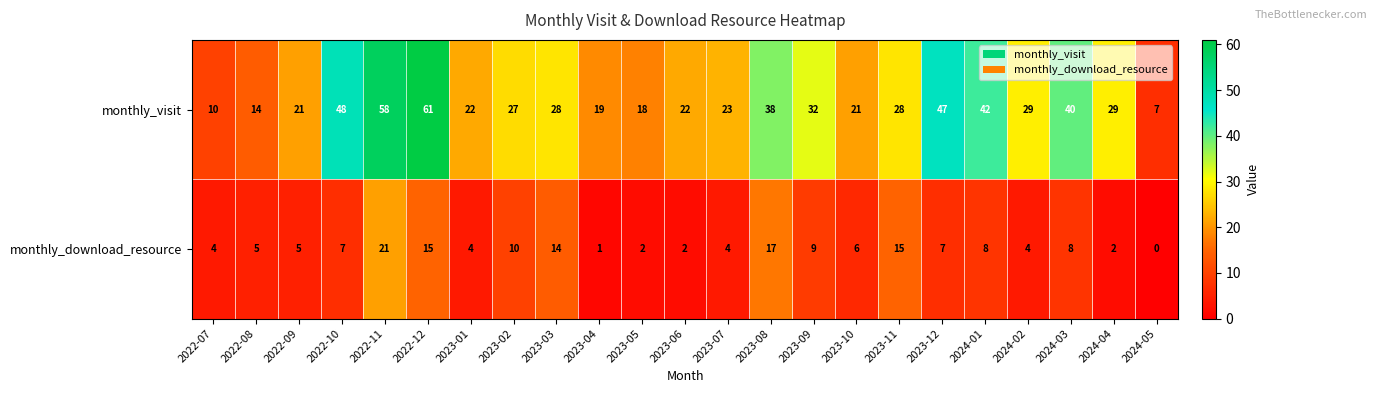

Which series has the widest spread of values?

monthly_visit